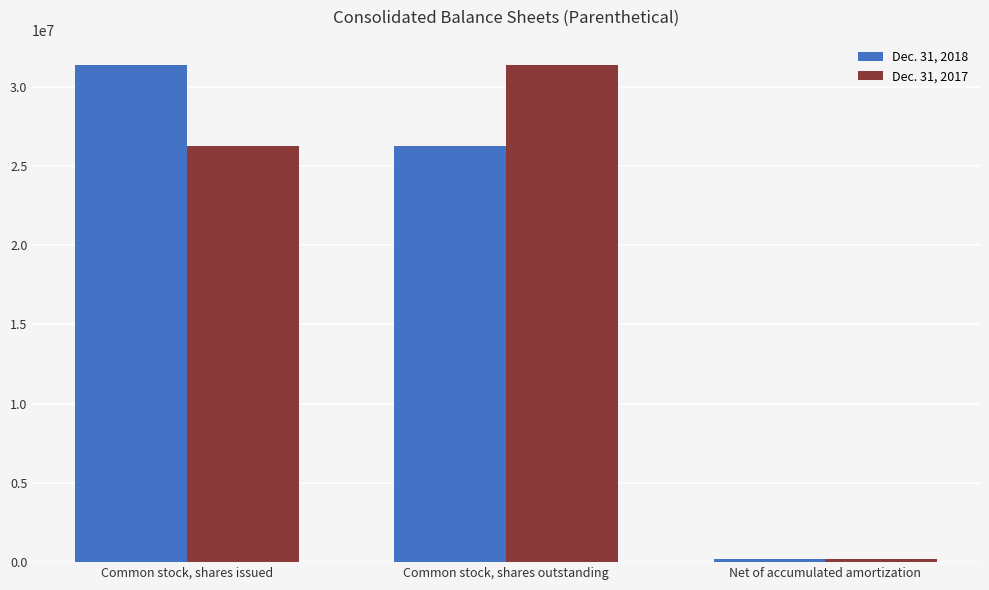

The Dec. 31, 2018 series shows 31387729 at Common stock, shares issued. True or false?

True